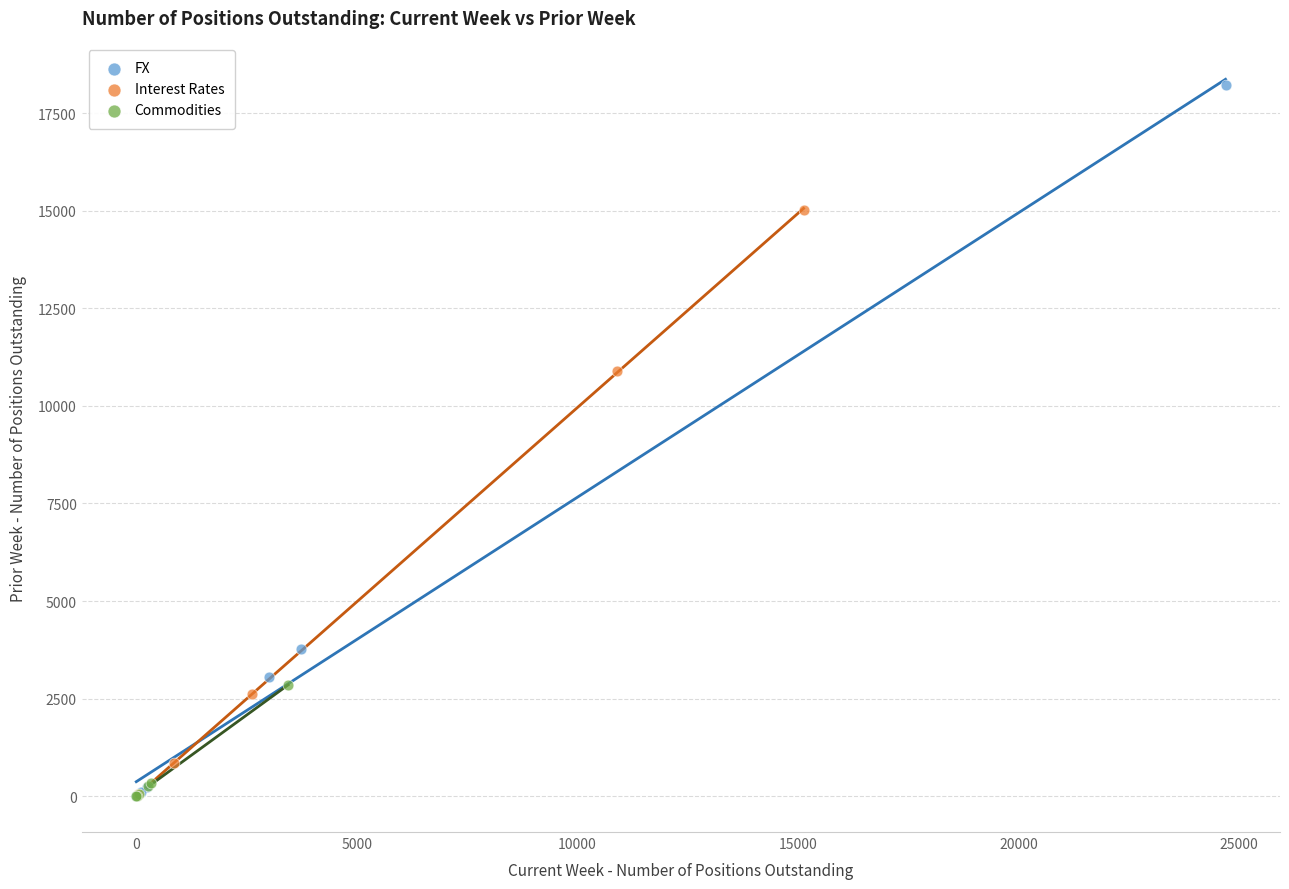

Which series reaches the maximum Y coordinate?

FX